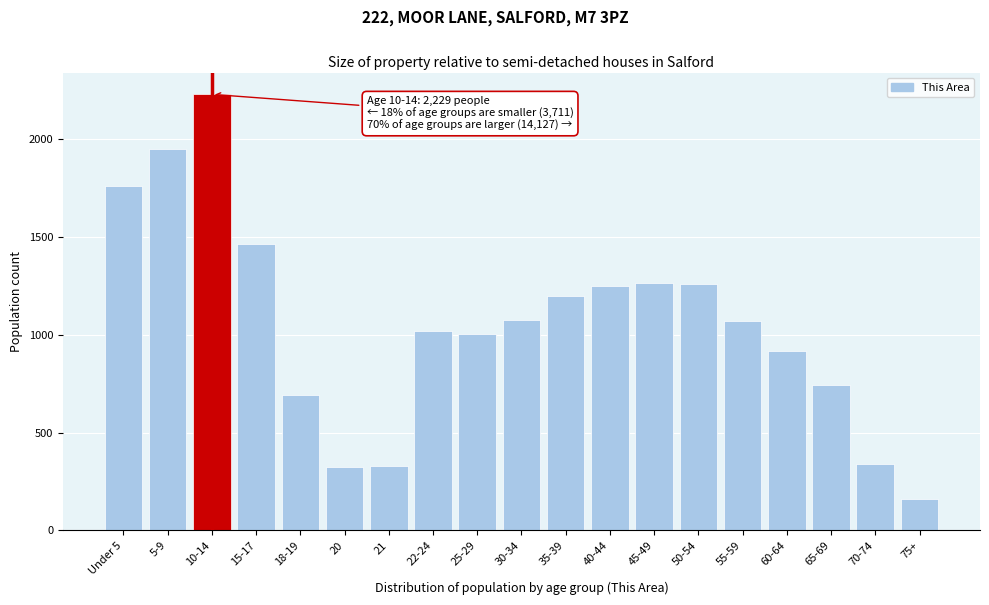

Read the value at 21, to the nearest 10.

330